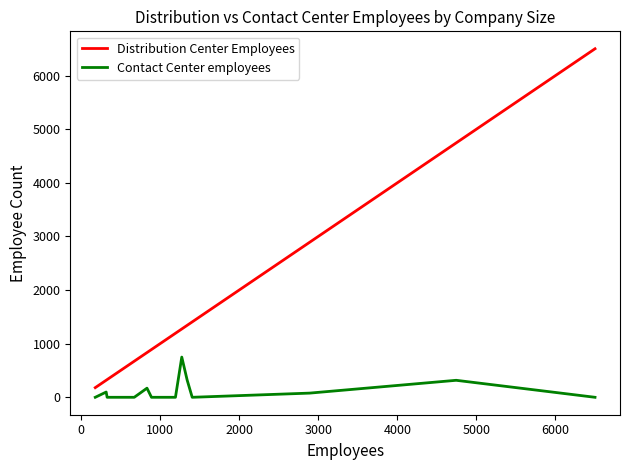

What is the maximum value shown in the chart?

6500